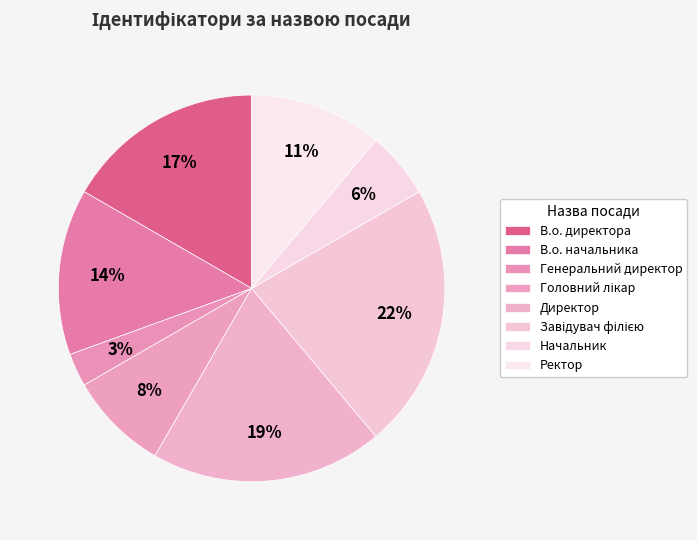

What is the ratio of the value at В.о. директора to the value at Завідувач філією?

0.8